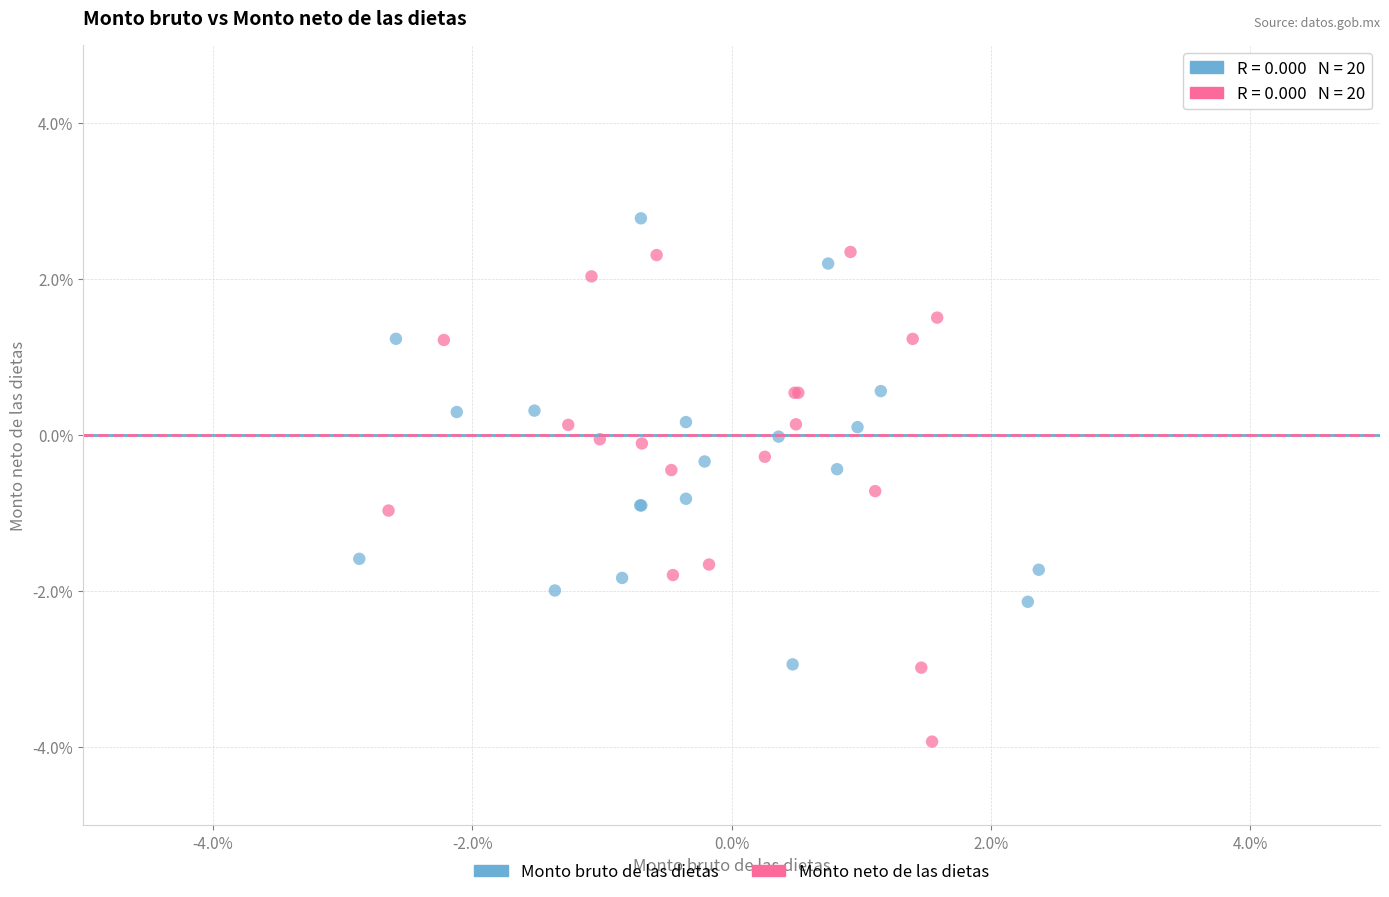

What are all the series names shown in the legend?

Monto bruto de las dietas, Monto neto de las dietas